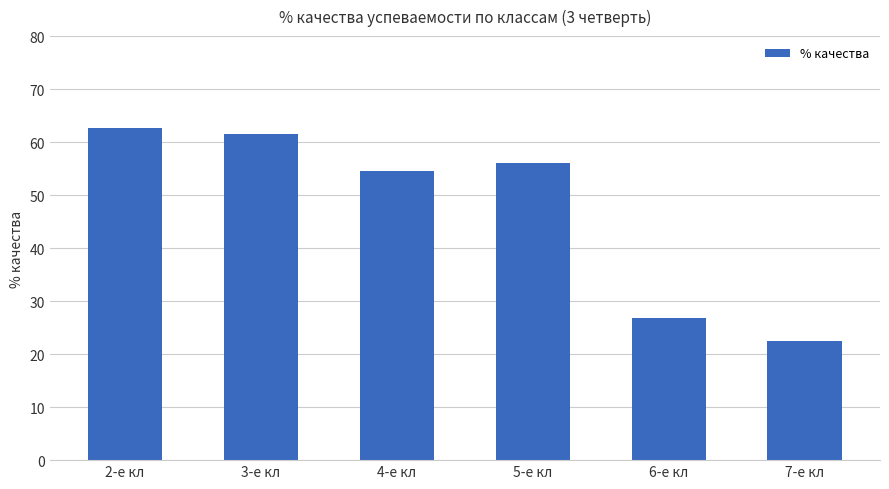

Does the chart contain stacked bars?

No